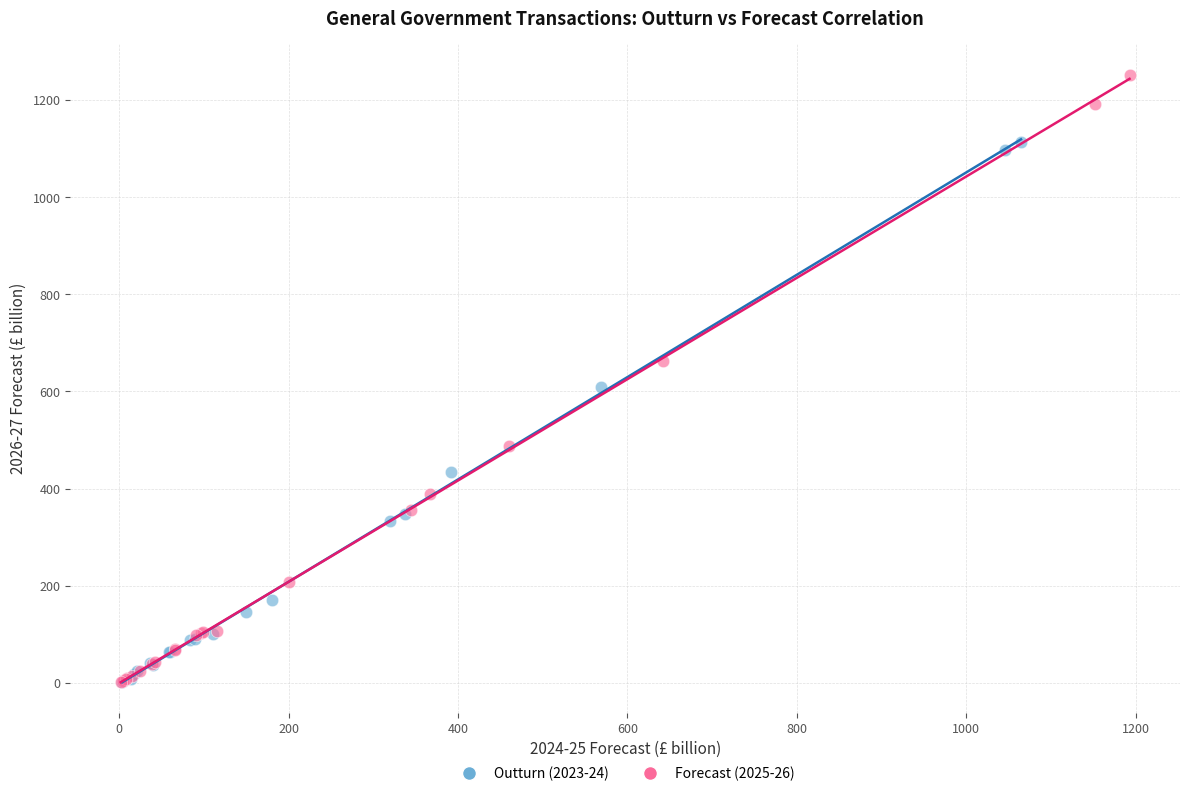

Which series has the largest Y range (max minus min)?

Forecast (2025-26)